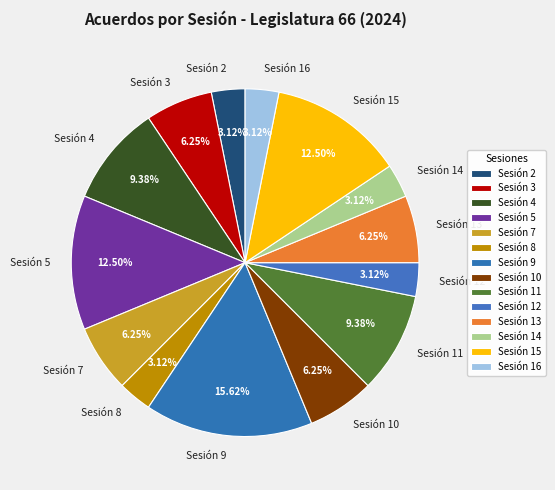

What is the ratio of the value at Sesión 12 to the value at Sesión 16?

1.0